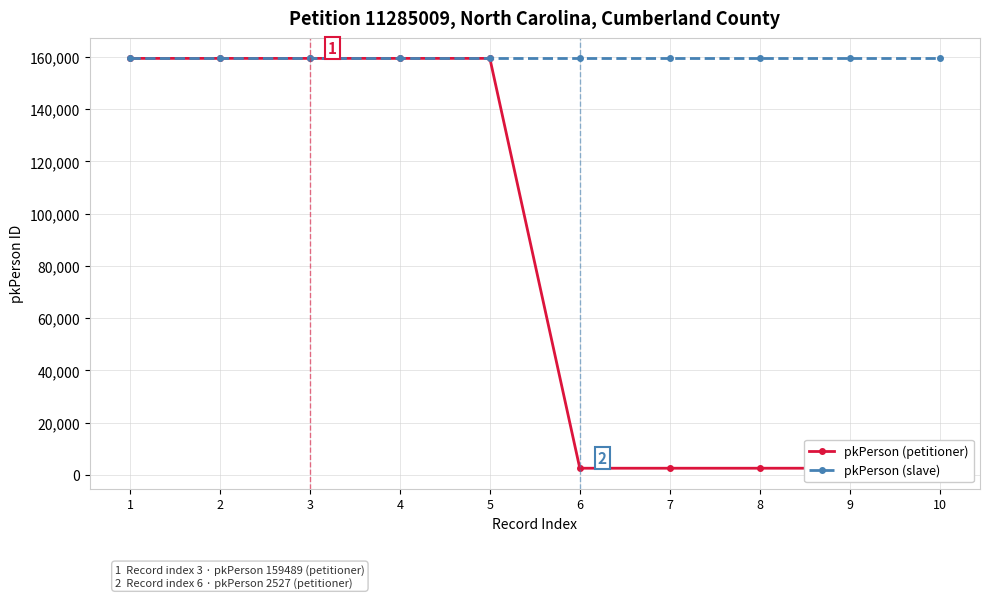

What is the average value of the pkPerson (petitioner) series?

81009